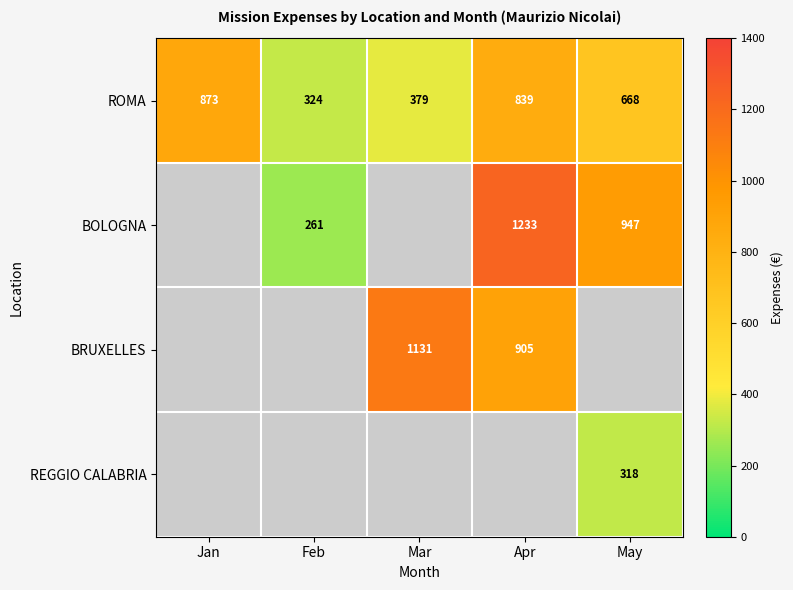

Where does the ROMA series first go above 668?

Jan